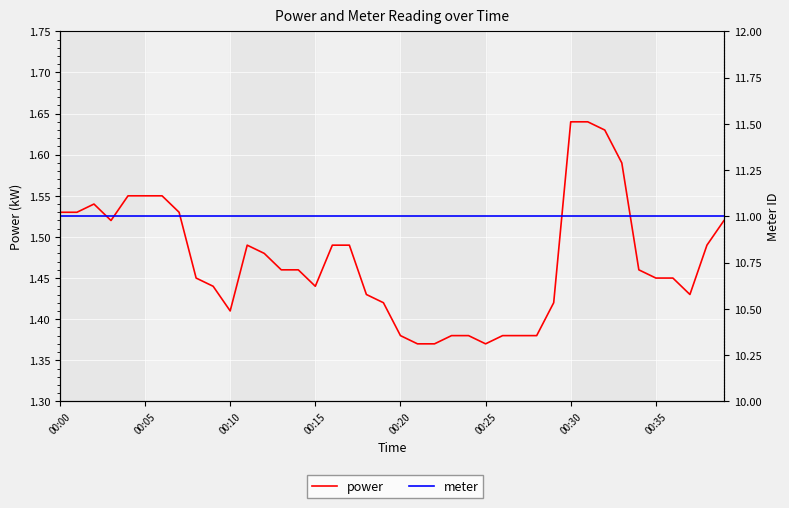

What is the label of the 24th point from the left?

23